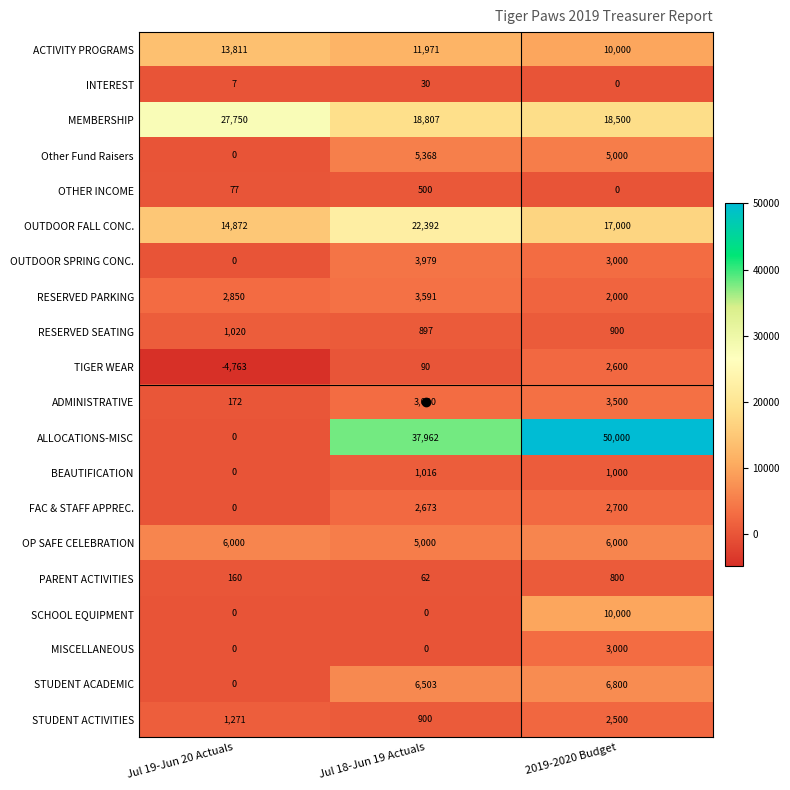

The value of INTEREST at Jul 18-Jun 19 Actuals is 30. True or false?

True